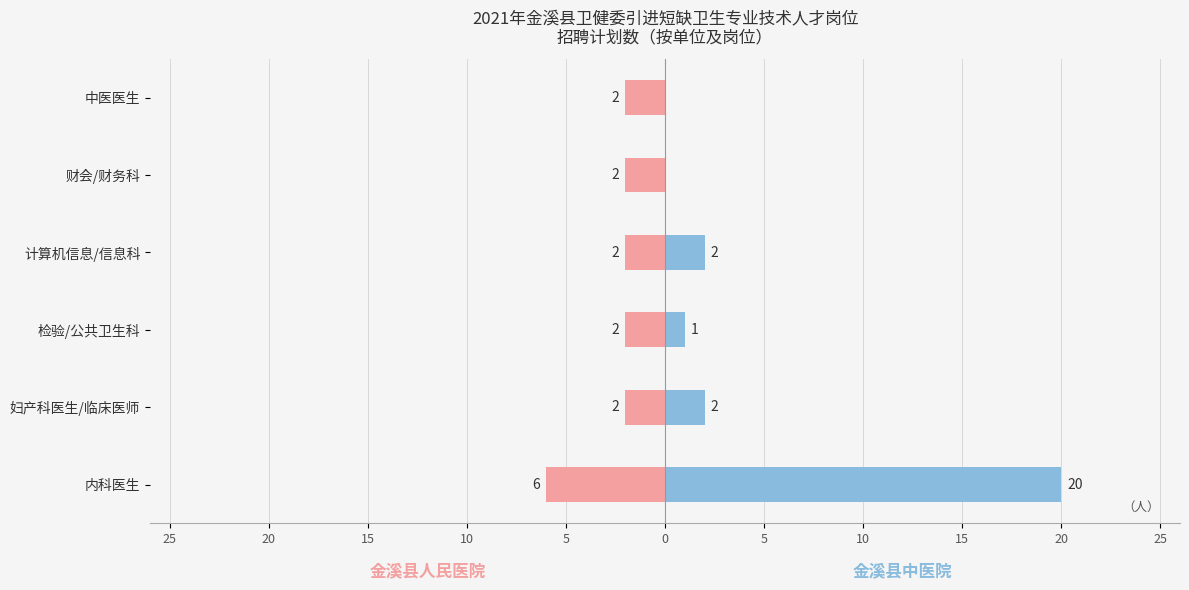

Which series has the largest range (max minus min)?

金溪县中医院